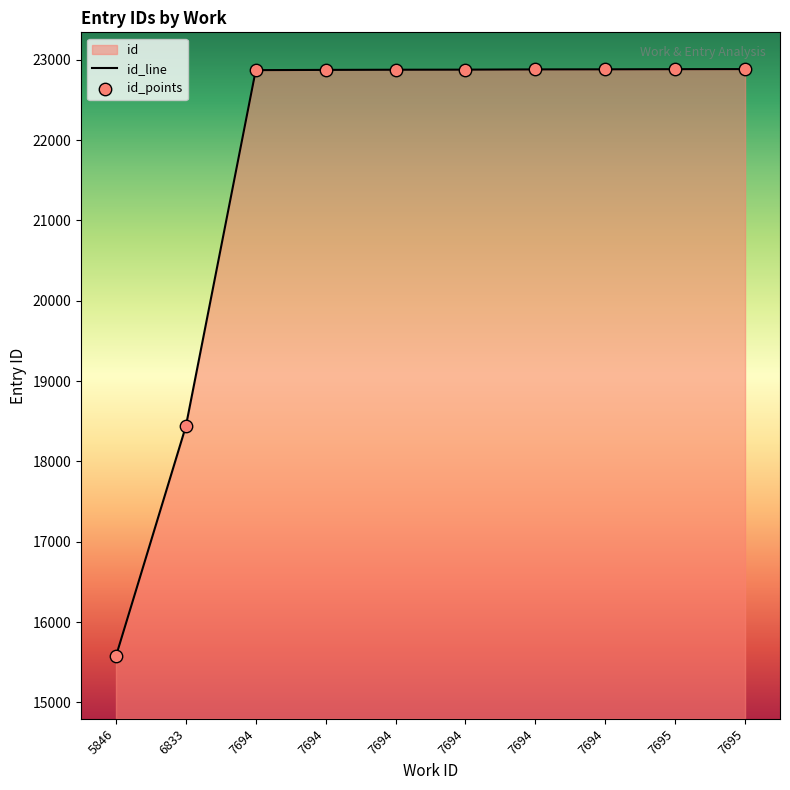

Approximately how many times larger is the value at 7694 compared to 6833?

1.2